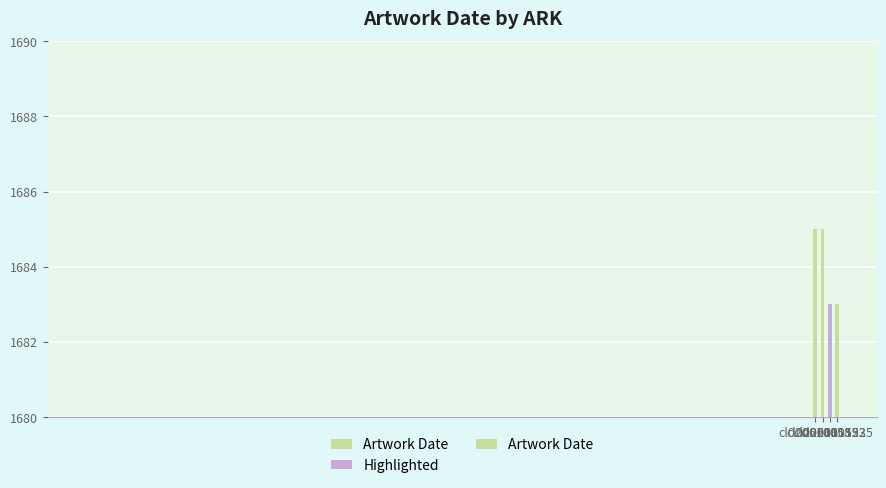

What is the smallest value displayed?

1683